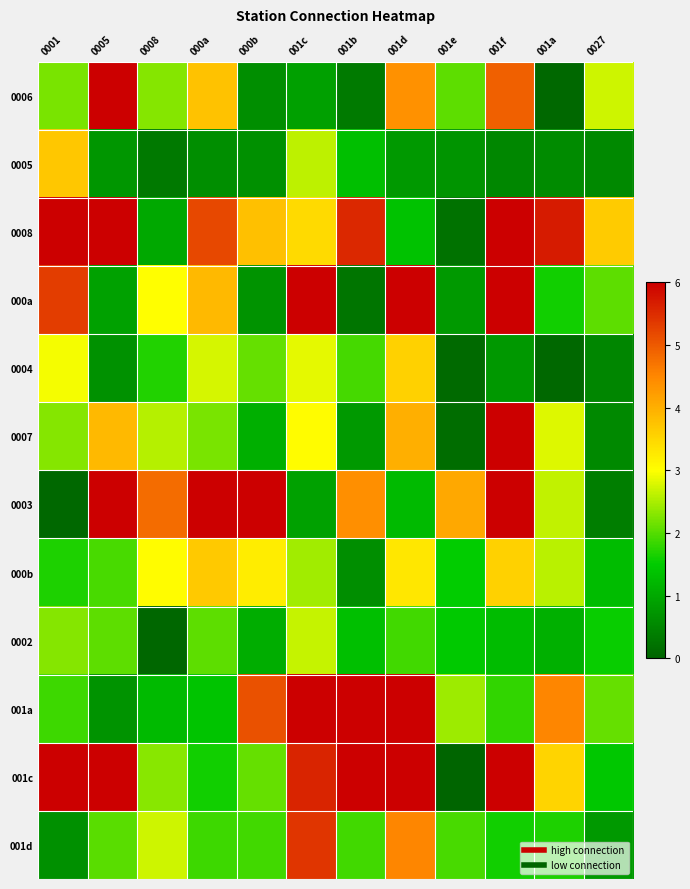

Which series has the largest total across all categories?

0008